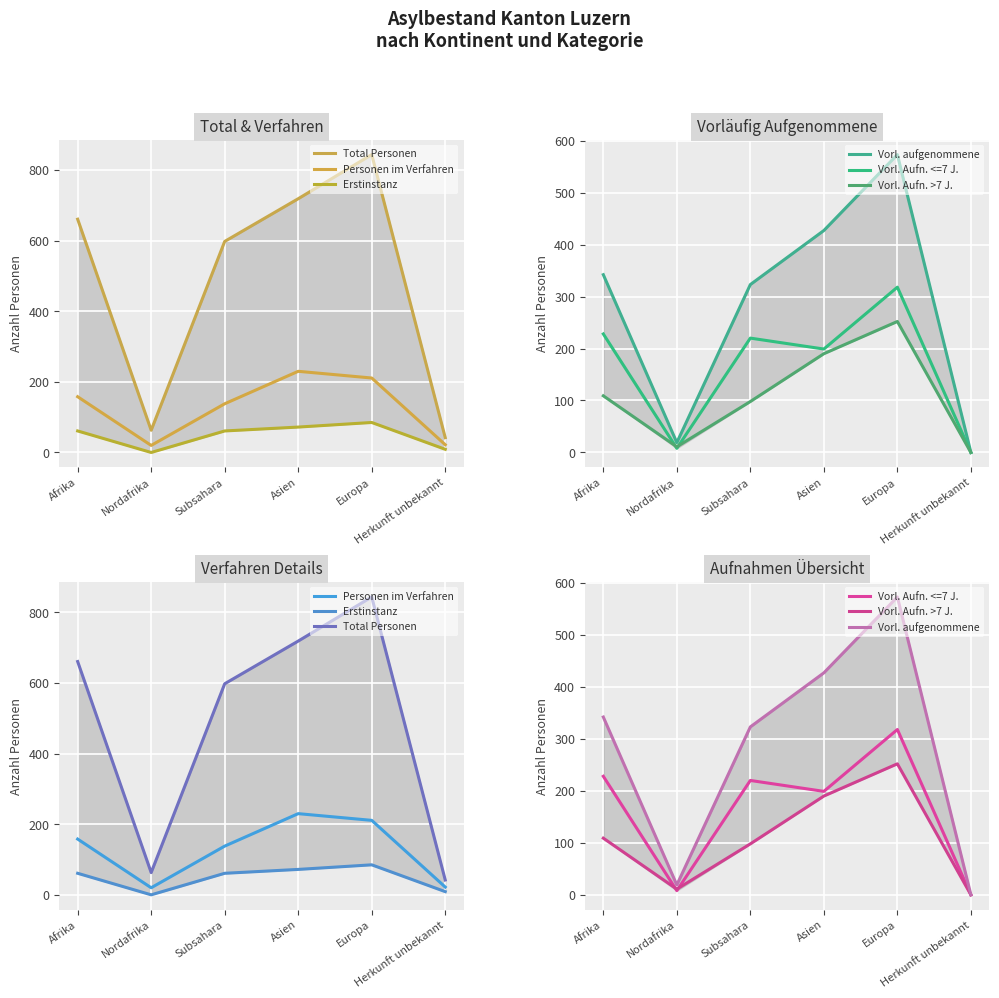

What is the total value across all series at Nordafrika?

121